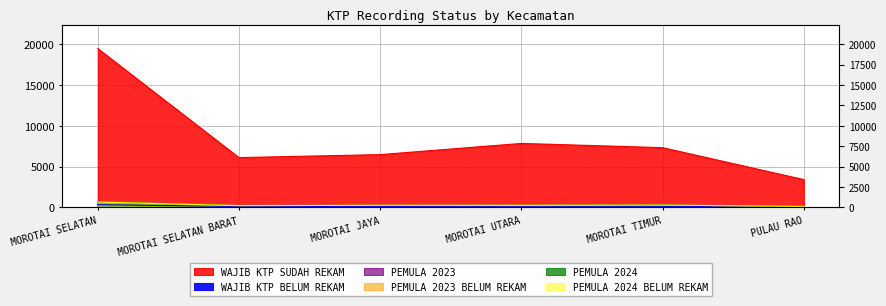

True or false: WAJIB KTP BELUM REKAM has a value of 108 at MOROTAI JAYA.

True